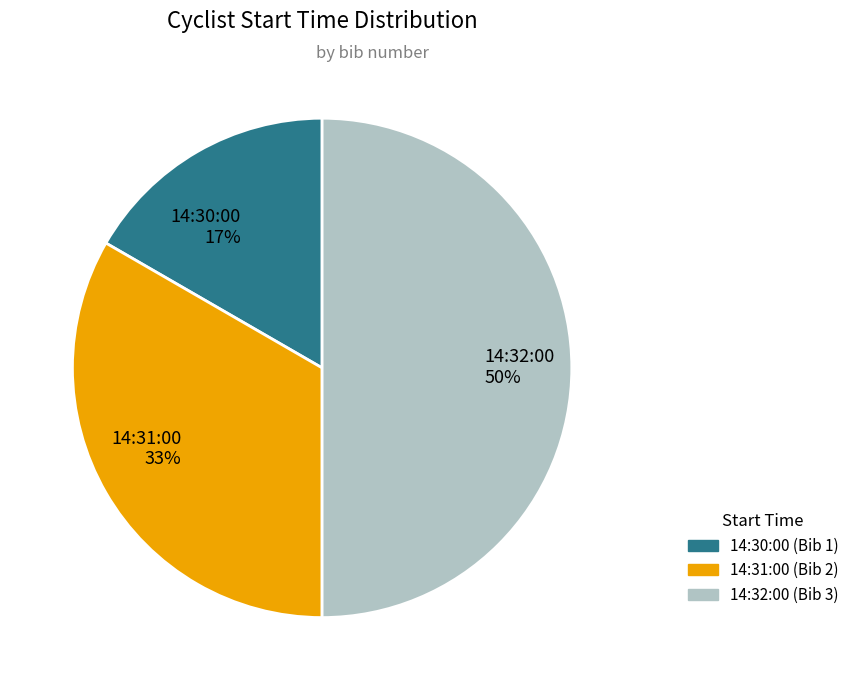

How many slices are in this pie chart?

3